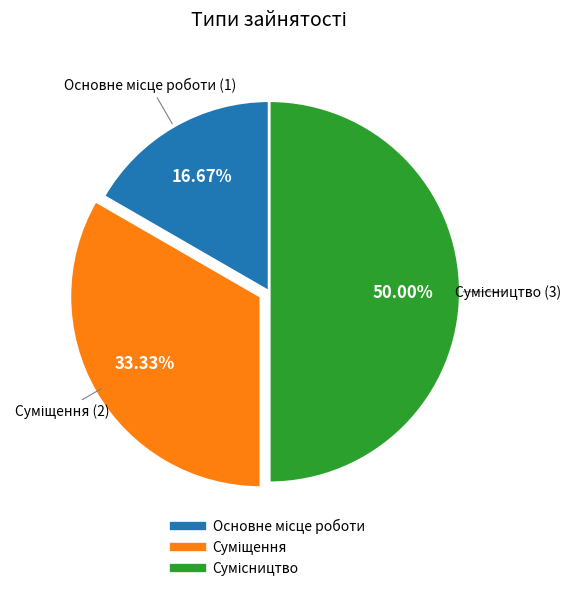

How many segments does this pie chart have?

3